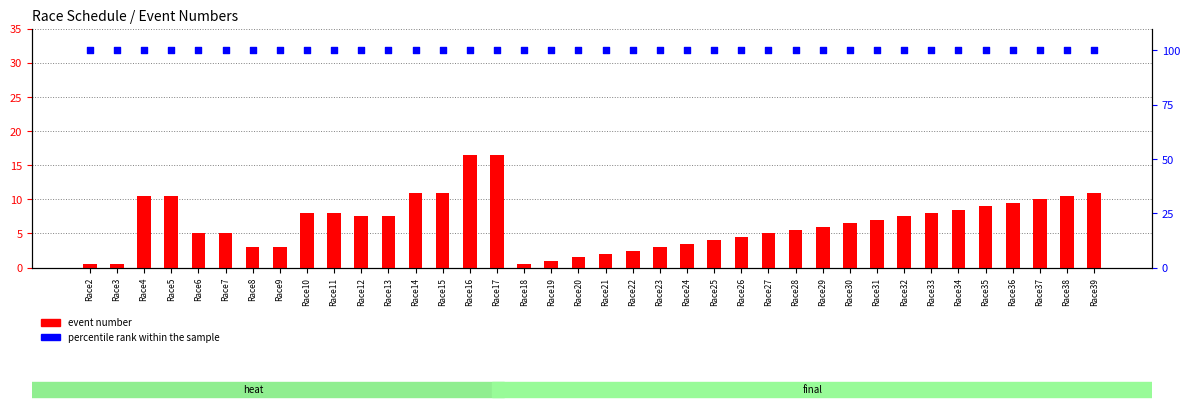

Which series has the largest total across all categories?

percentile rank within the sample